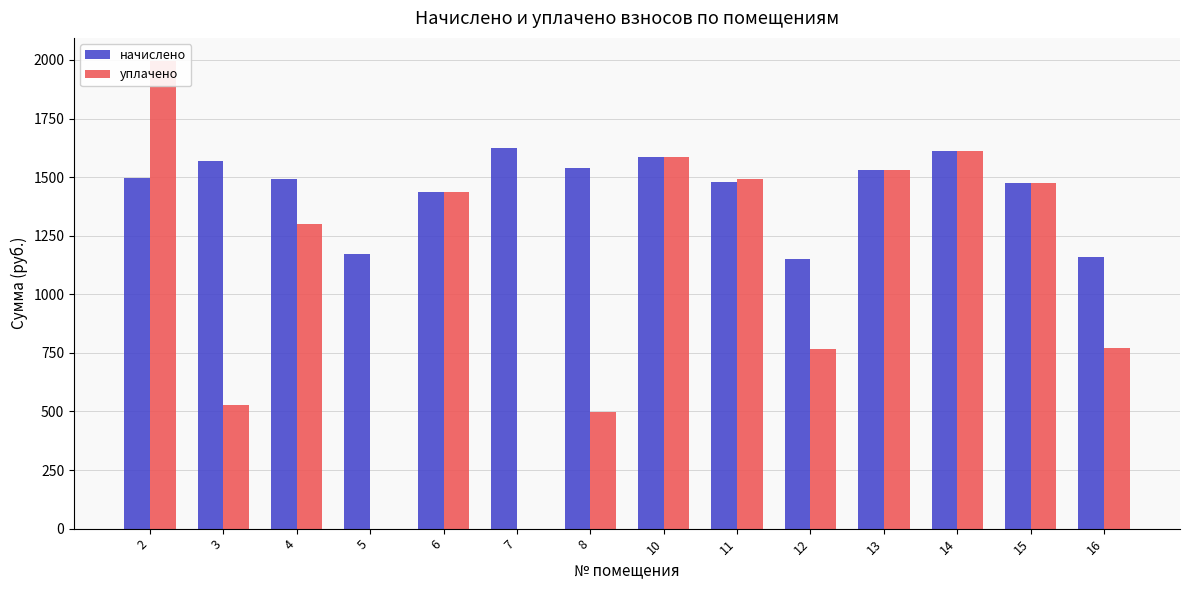

The value of начислено at 13 is 398.7. True or false?

False